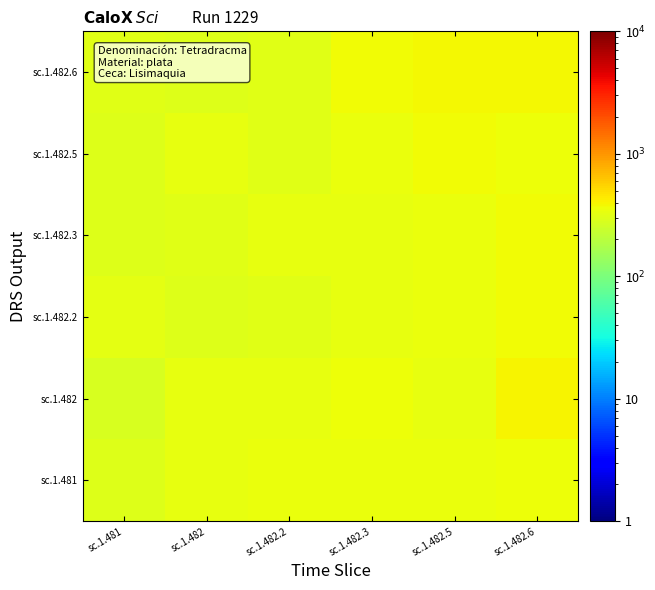

What is the spread (max minus min) of values at sc.1.482.3?

40.5